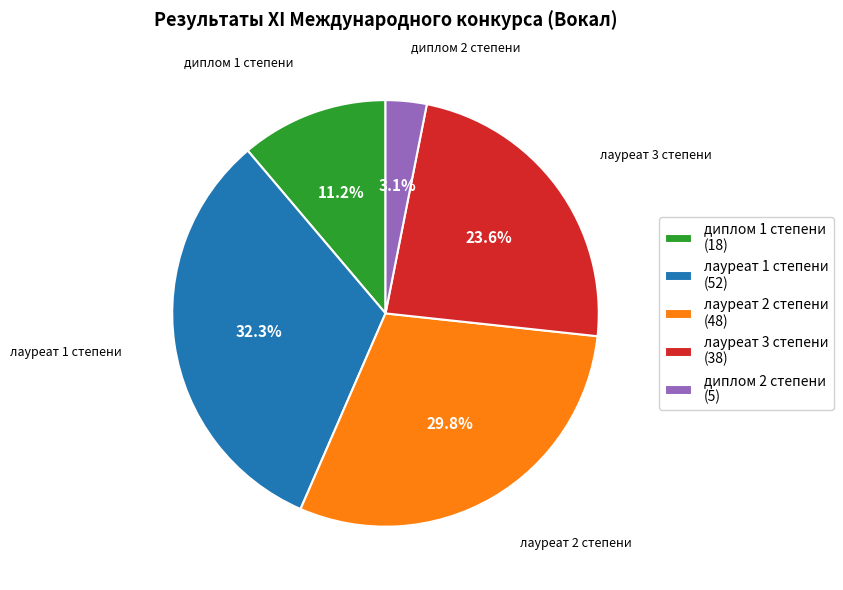

The лауреат 1 степени slice represents 32% of the pie. True or false?

True